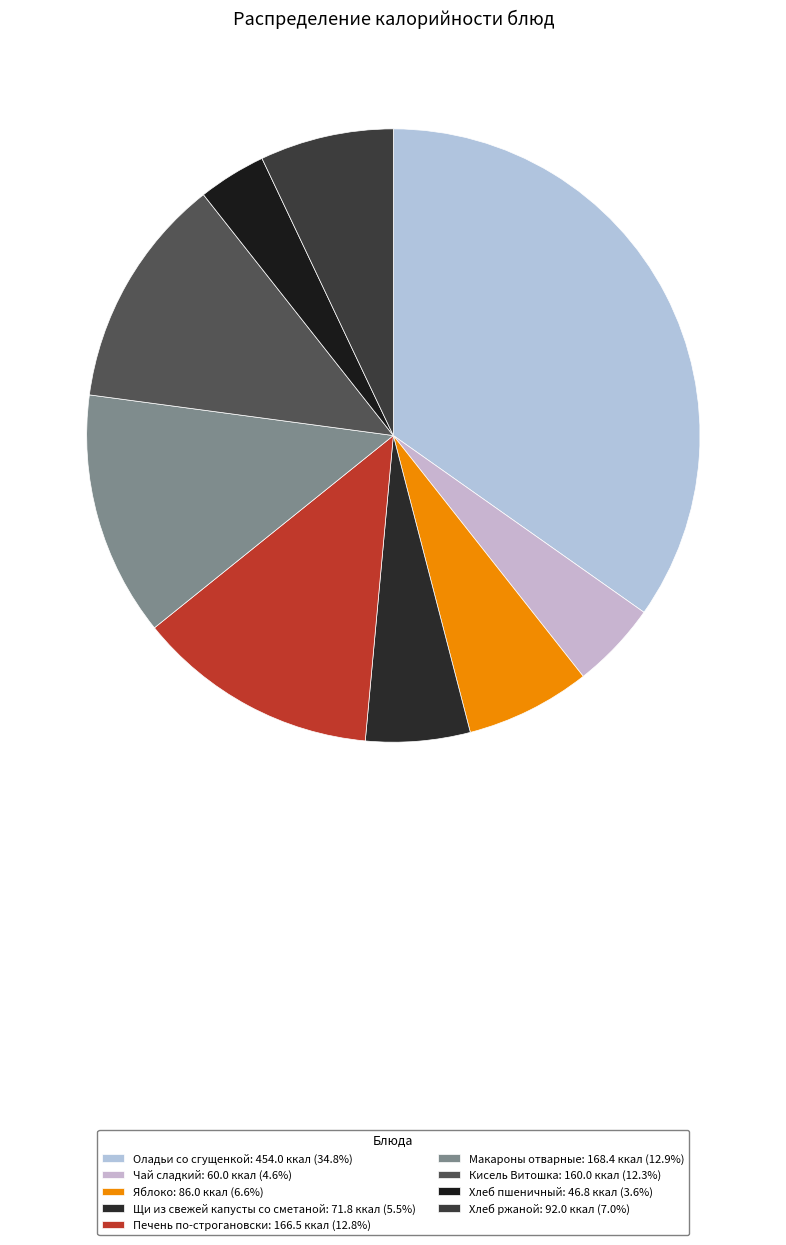

True or false: Щи из свежей капусты со сметаной accounts for 5% of the total.

True